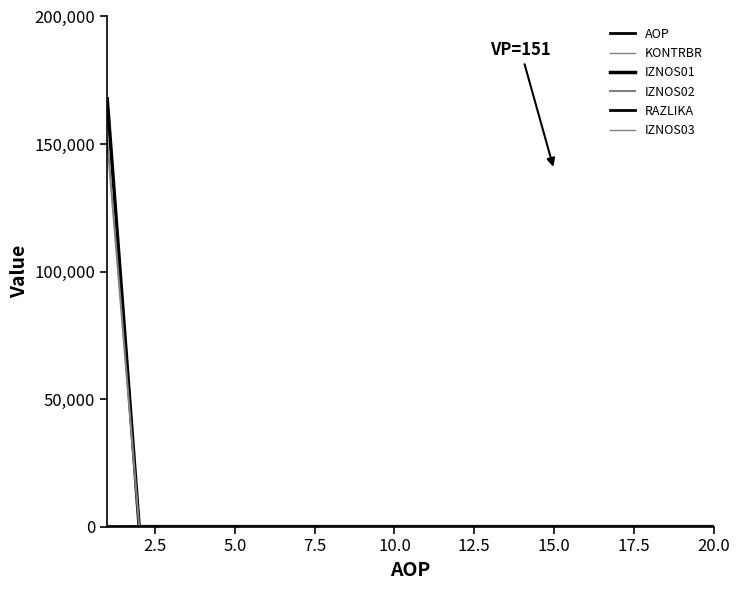

Does the chart display data point markers on the line(s)?

No